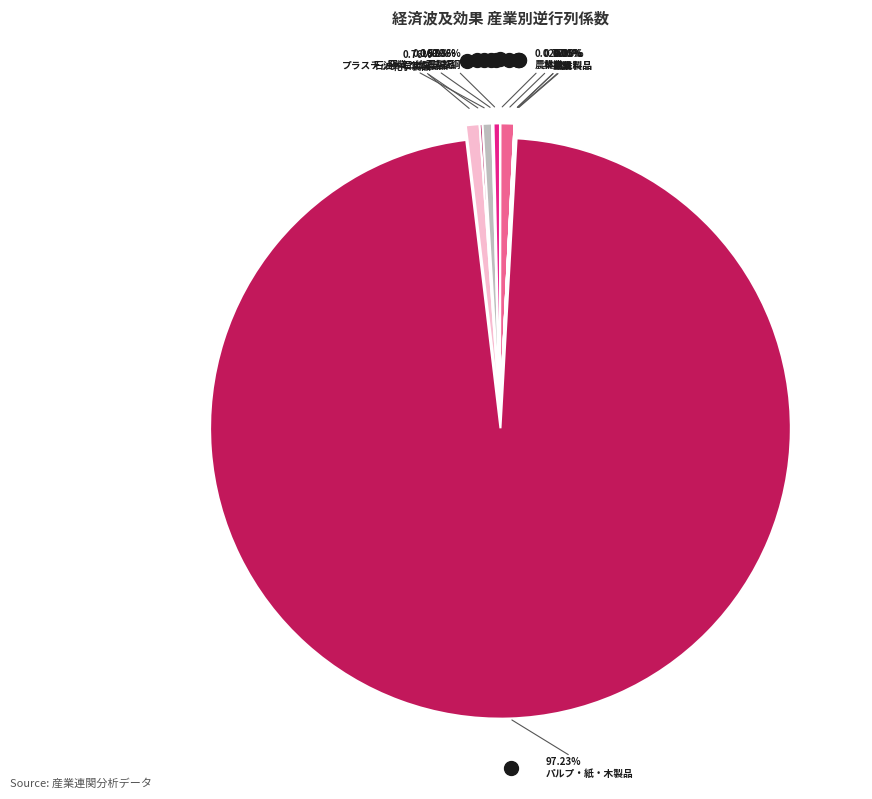

Do 窯業・土石製品 and 化学製品 together represent more than half of the pie?

No